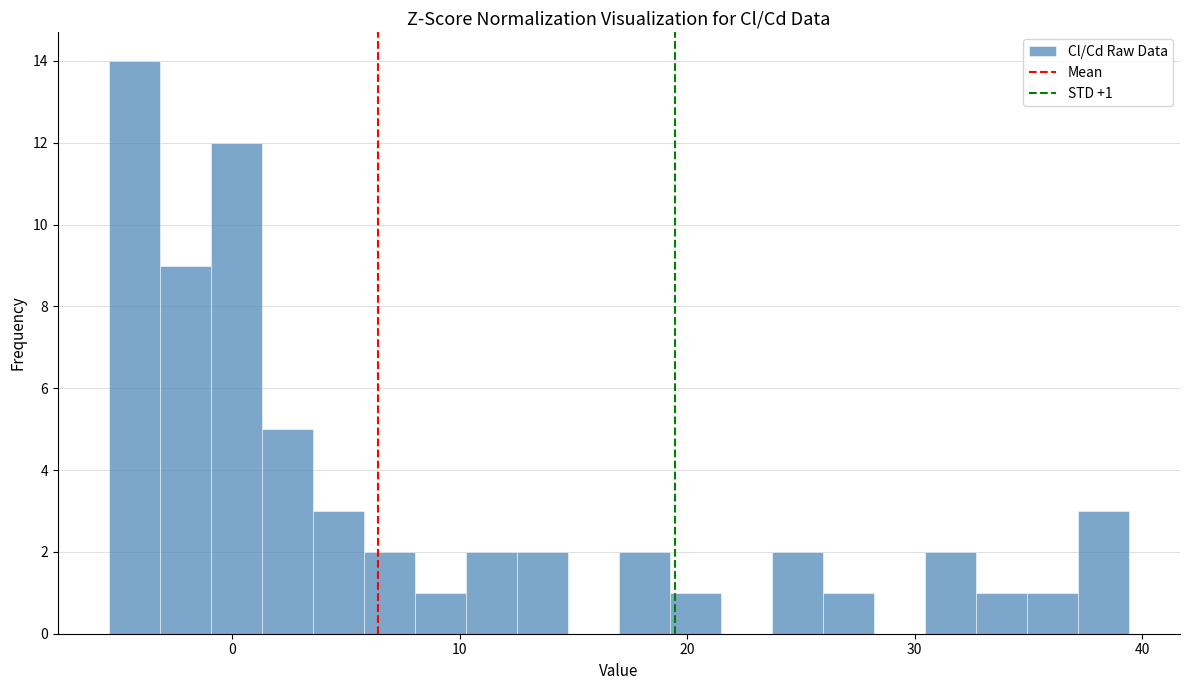

Read against the x-axis, roughly where is the centre of the tallest bar?

-4